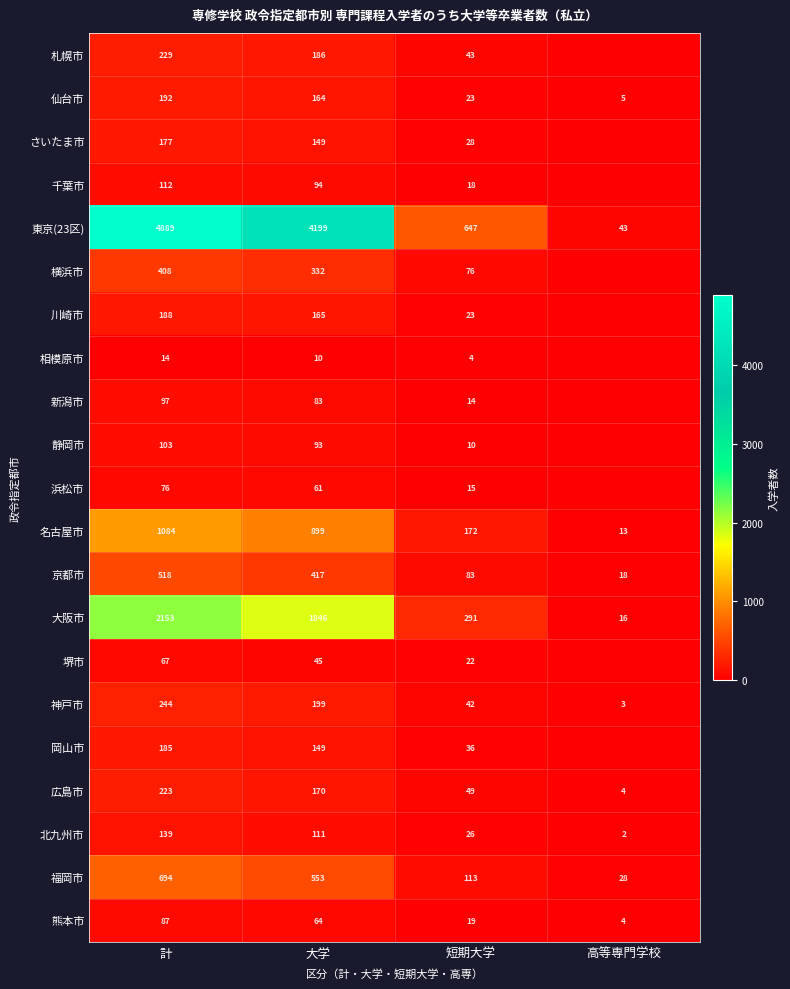

Where is 熊本市 nearest to the value 45?

大学